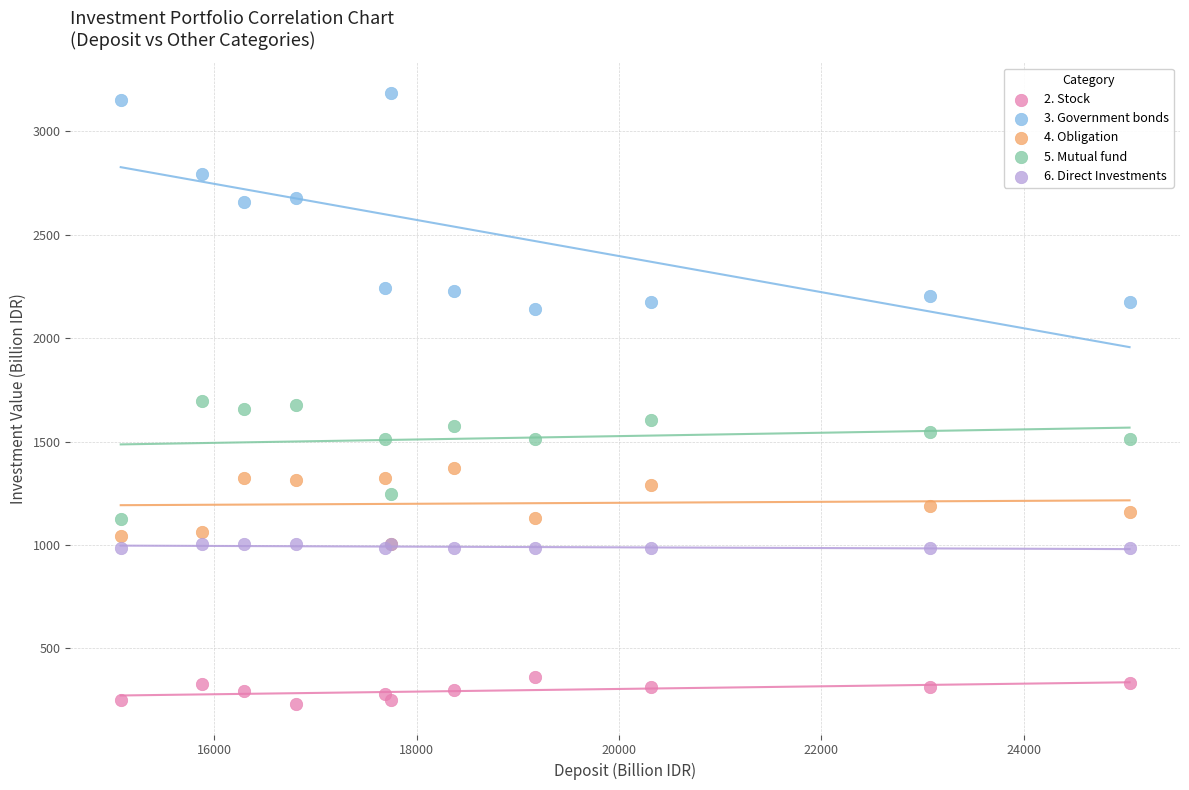

Which series has the widest spread of Y values?

3. Government bonds